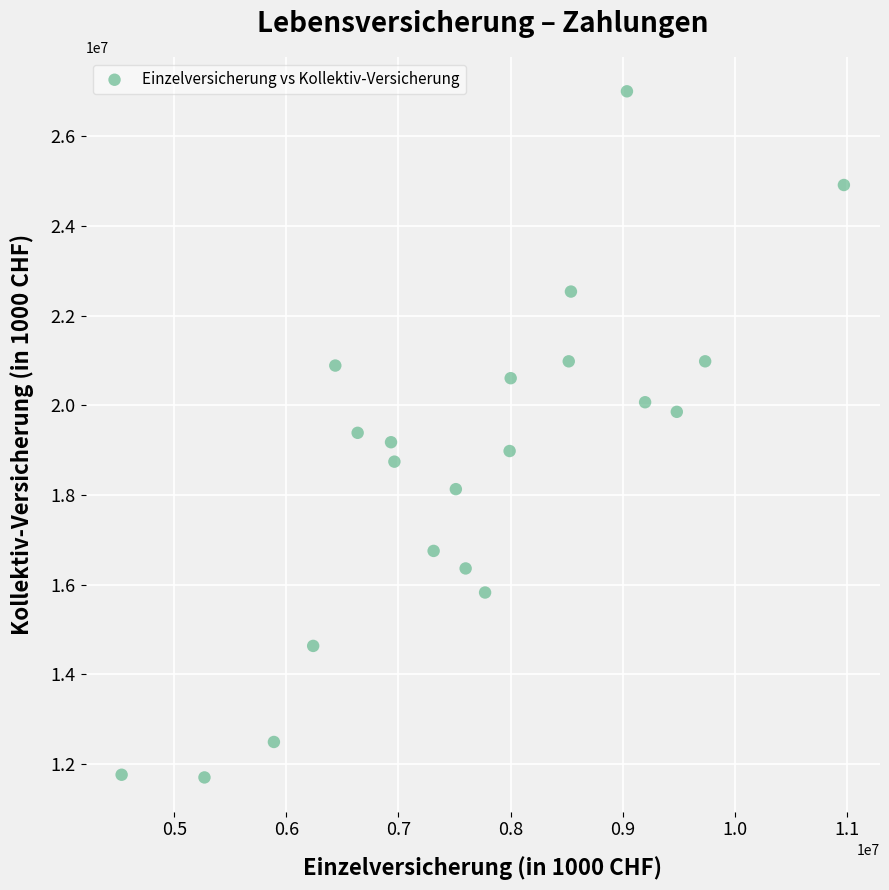

What is the range of Y values (max minus min)?

15299015.0